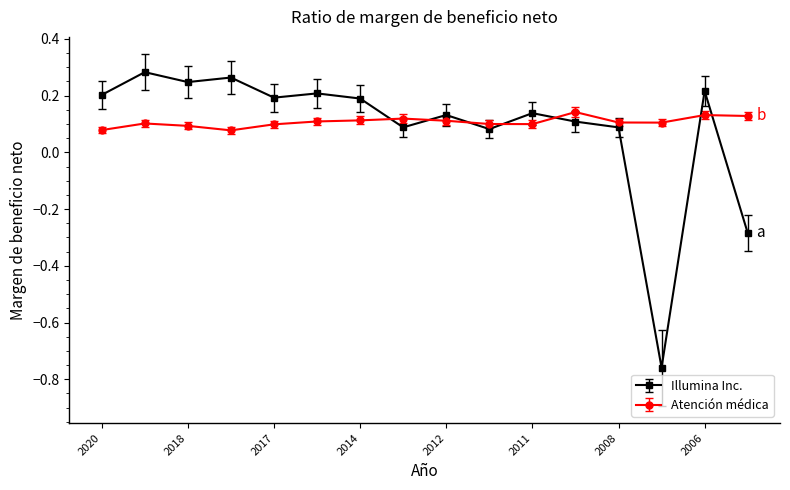

What is the sum of all Illumina Inc. values?

1.4